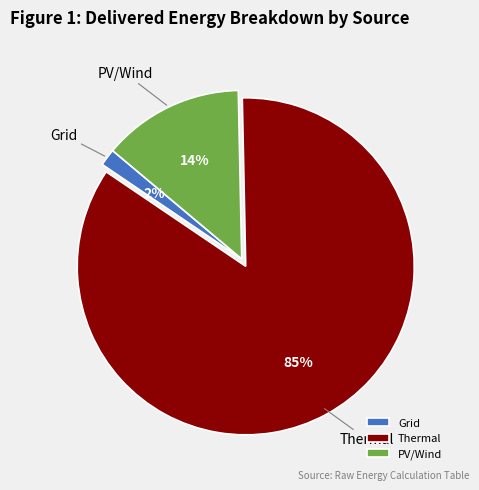

How many slices are in this pie chart?

3